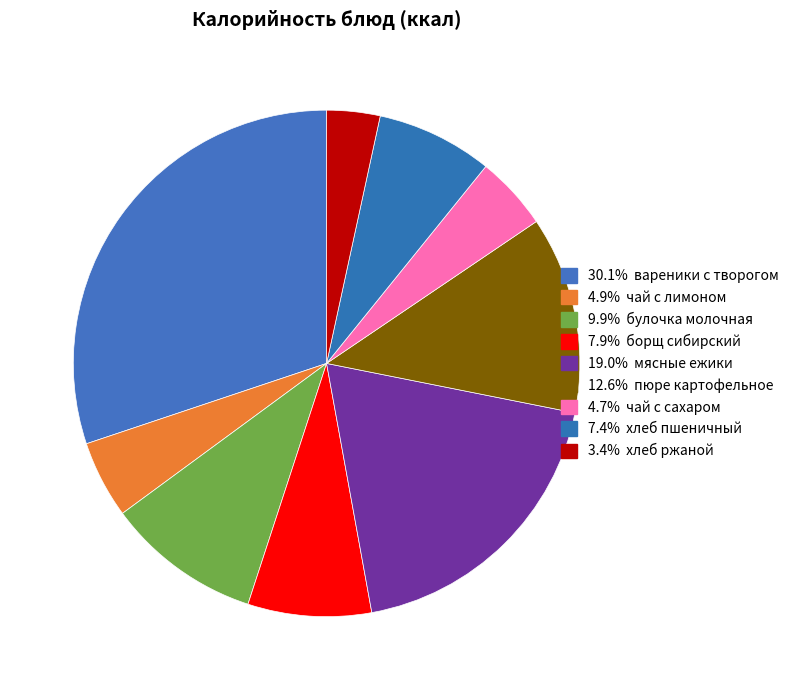

How many slices are in this pie chart?

9